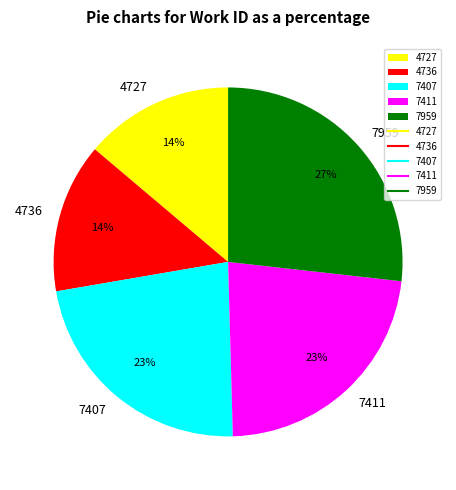

To the nearest percent, what is the difference between the largest and smallest slice percentages?

13%